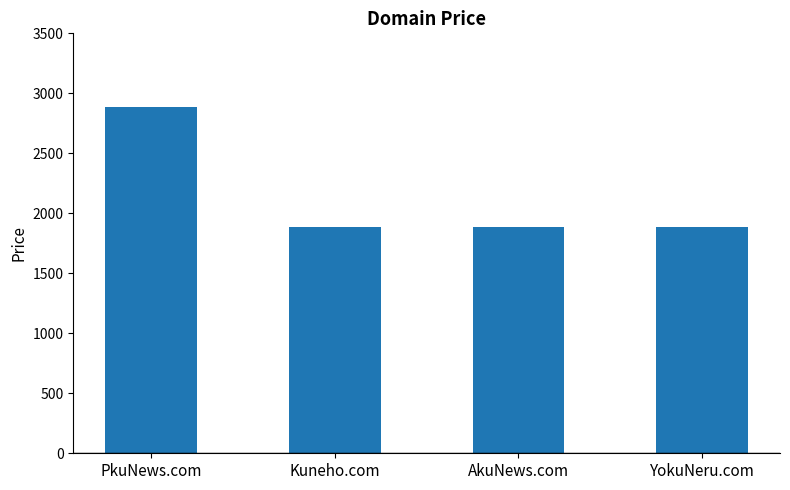

Approximately how many times larger is the value at Kuneho.com compared to YokuNeru.com?

1.0